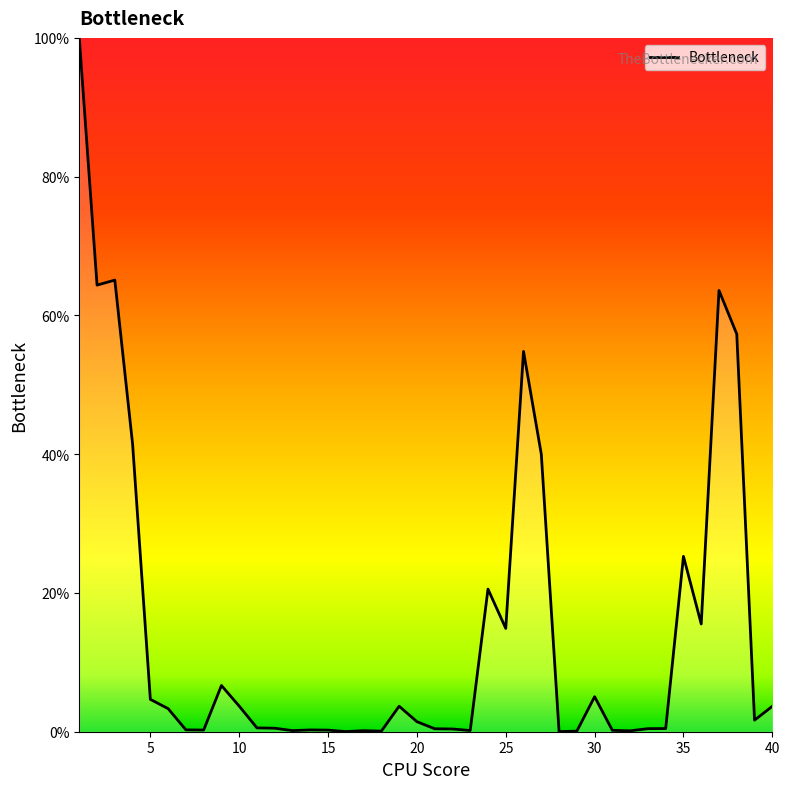

What is the difference between the maximum and minimum values?

100.0